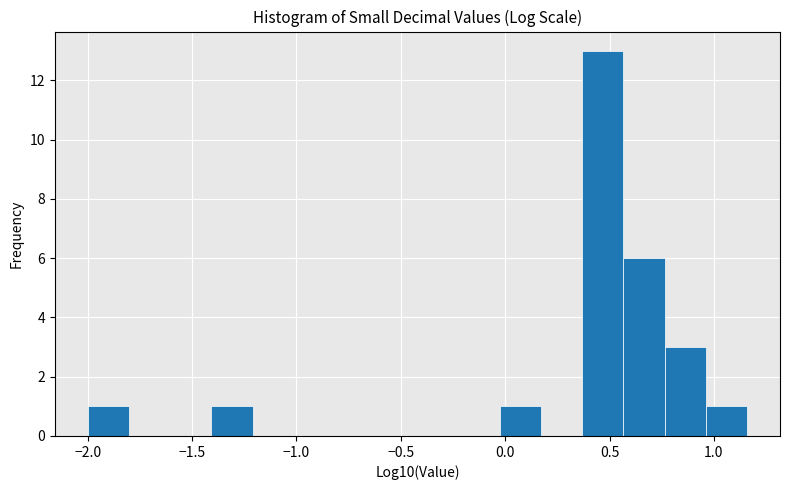

Read against the x-axis, roughly where is the centre of the tallest bar?

0.45